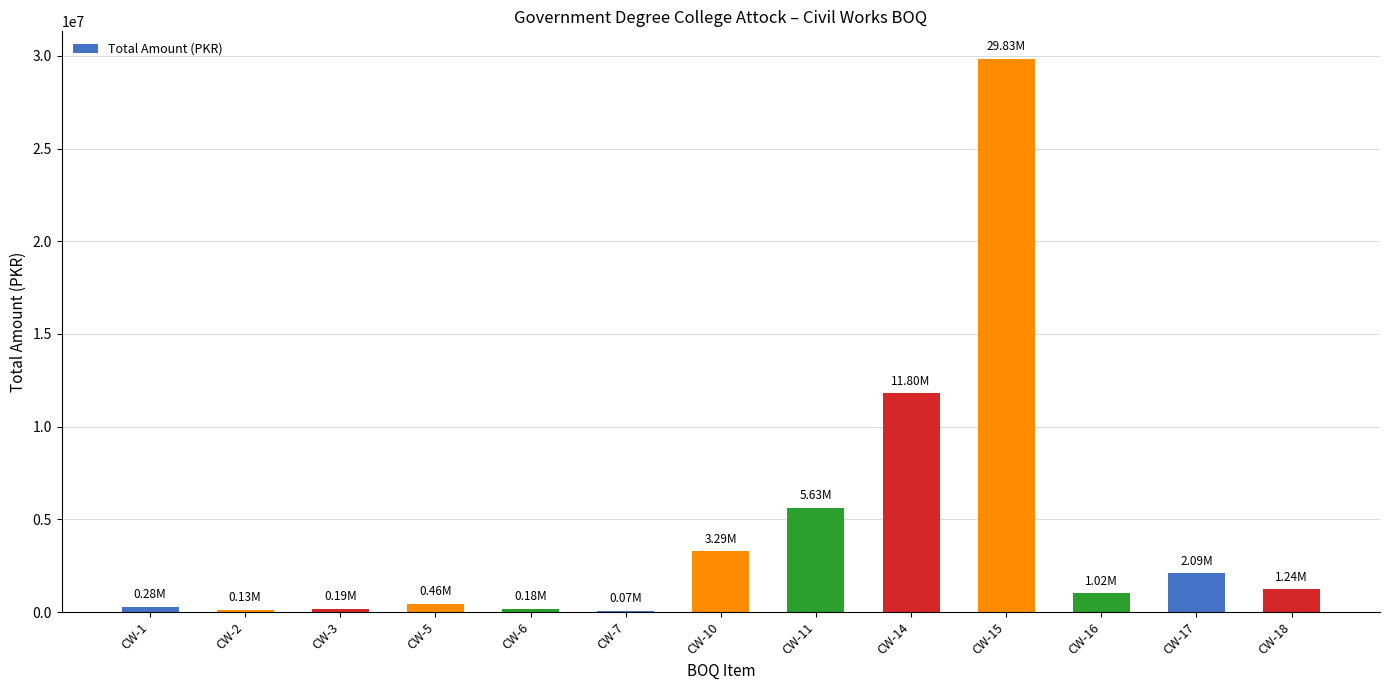

The value at CW-16 is 1016921.9. True or false?

True